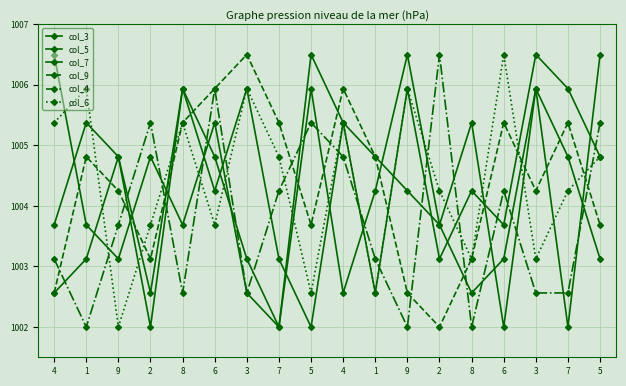

At how many categories does at least one series exceed 1005?

16